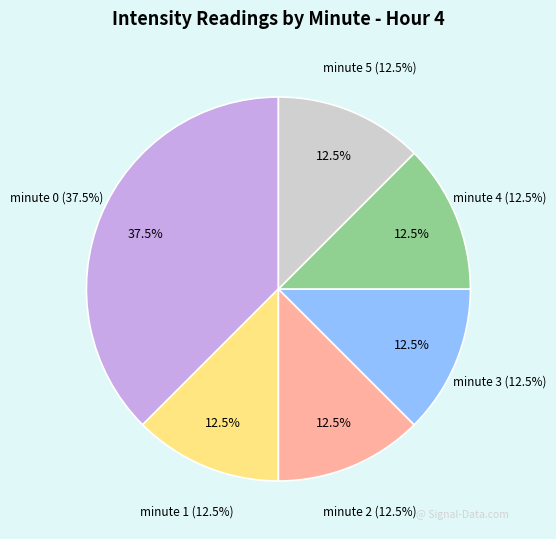

To the nearest percent, what is the combined percentage of minute 3 and minute 0?

50%